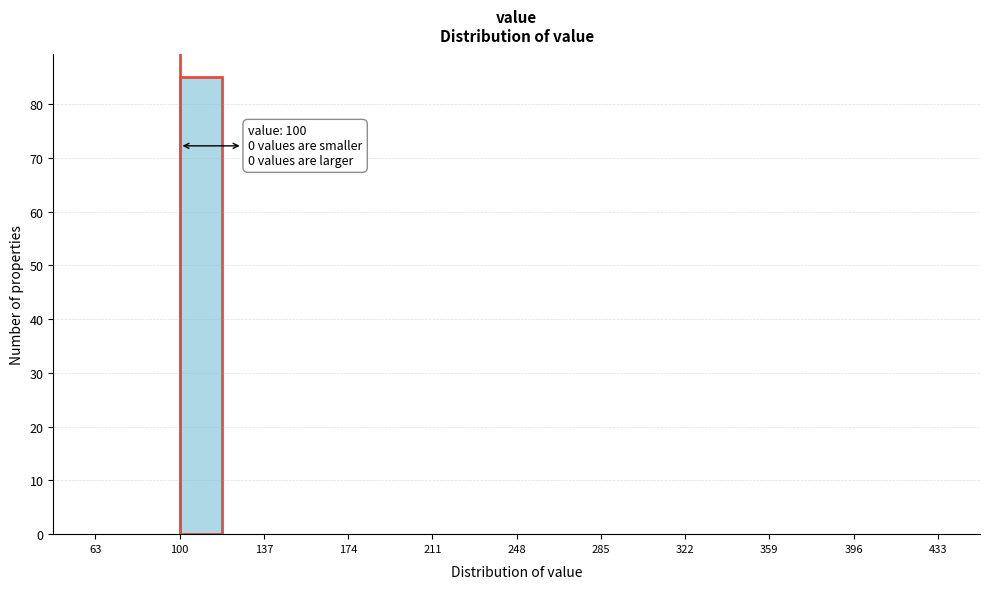

Around what value on the x-axis is the tallest bar? Give the approximate position of its centre, as read against the axis.

110